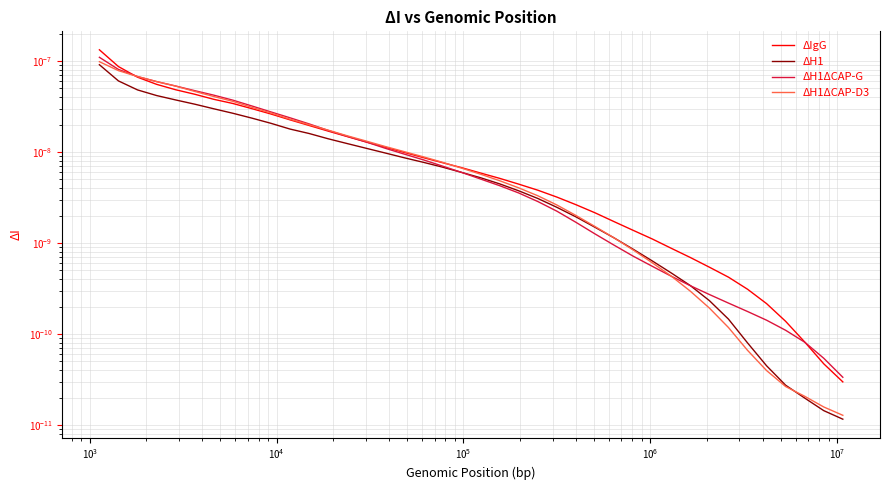

True or false: ΔH1ΔCAP-D3 has more than 2 points higher than both neighbors.

False